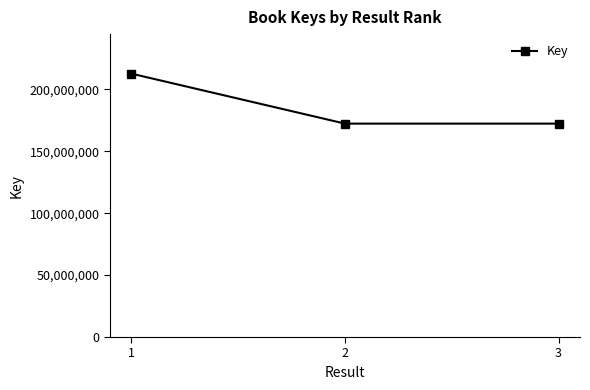

What is the minimum value shown in the chart?

172268621